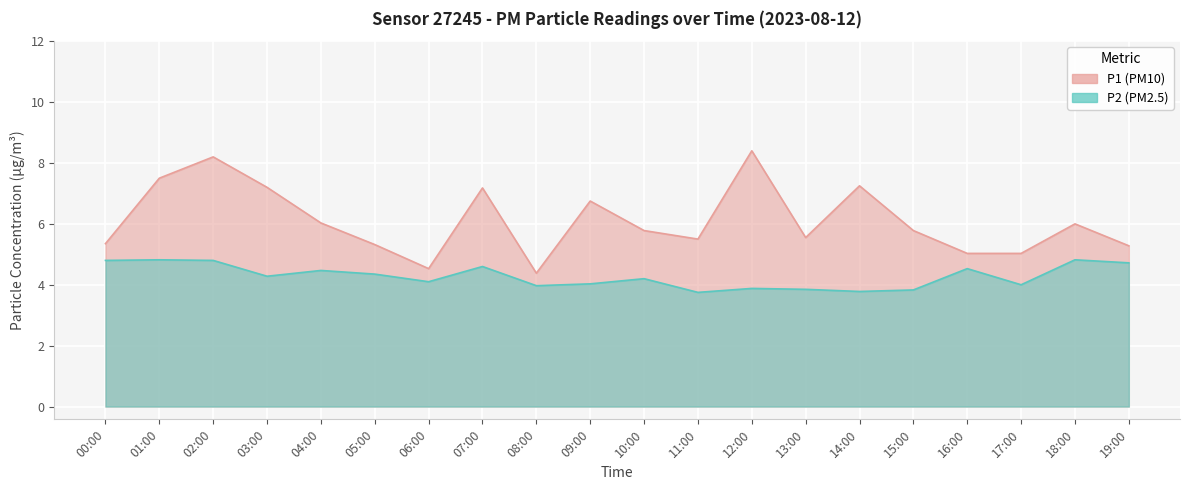

Rank the series at 11:00 from highest to lowest value.

P1, P2